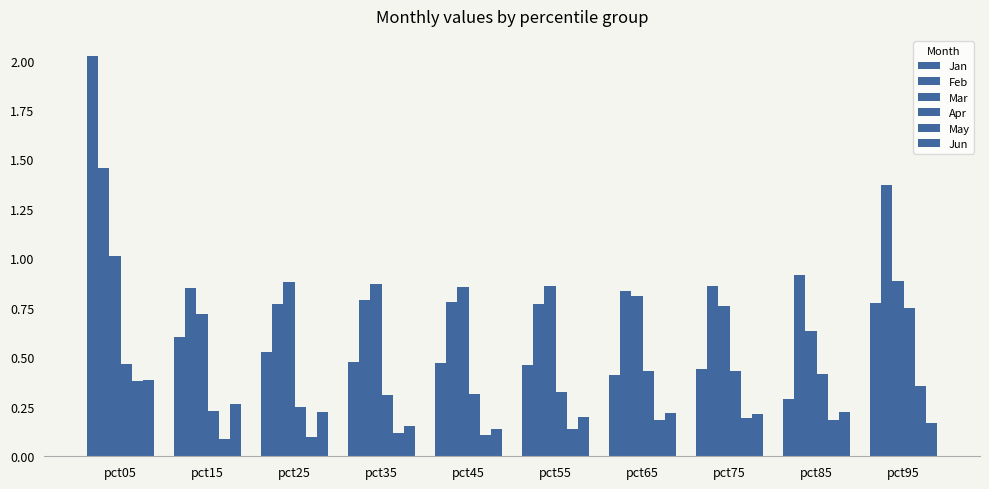

How many categories are shown in the chart?

10